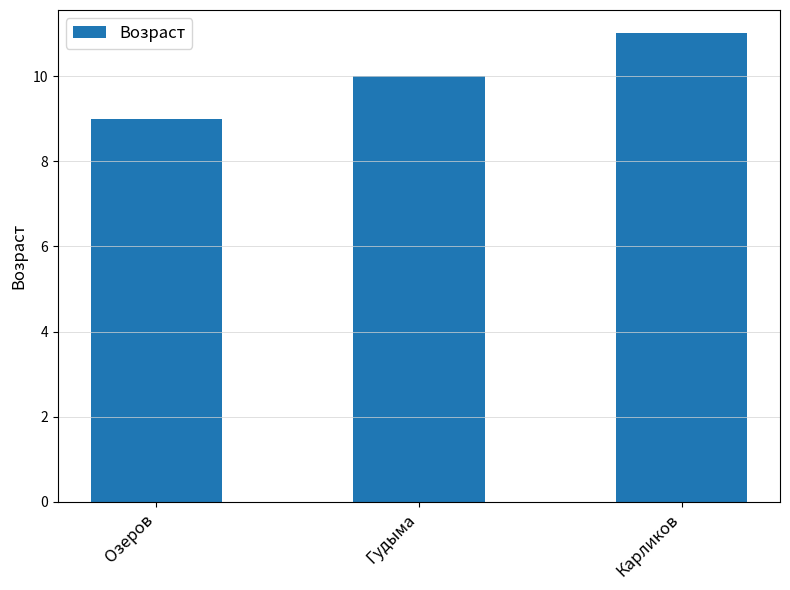

What position from the left is Карликов?

3